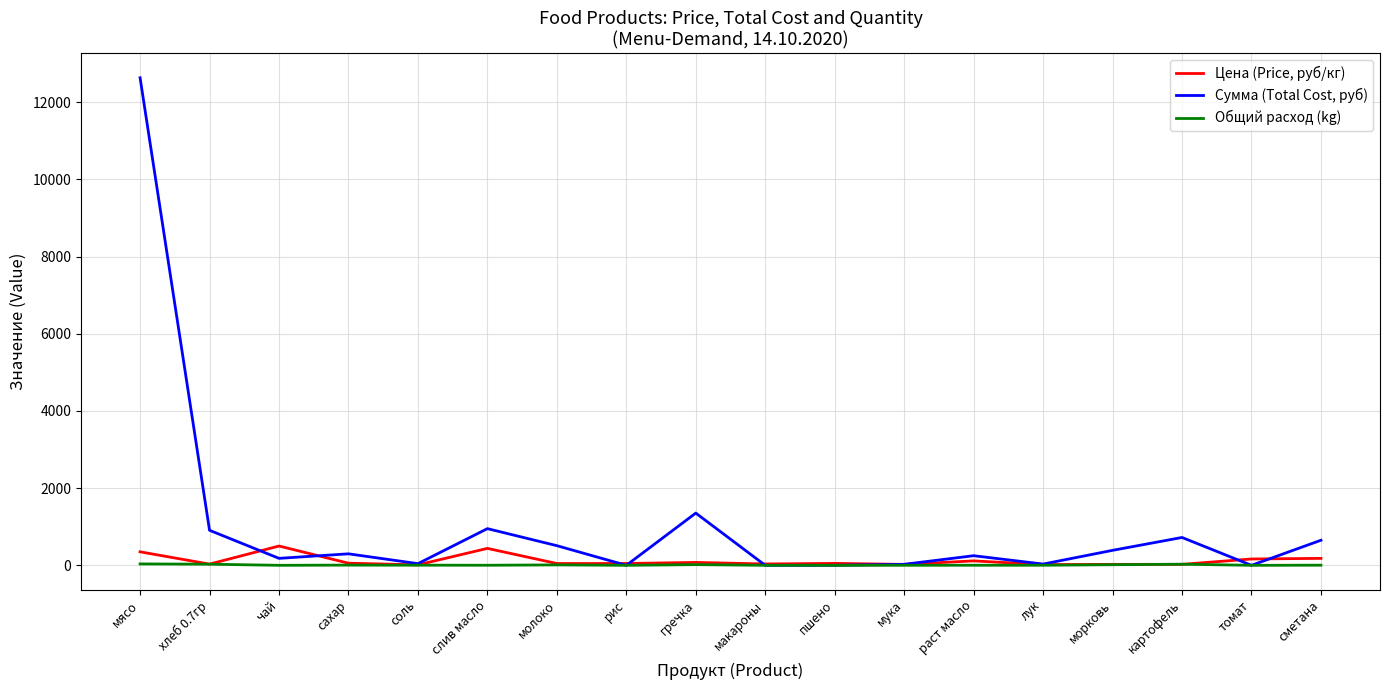

Where does the Сумма (Total Cost, руб) series first go above 297?

мясо